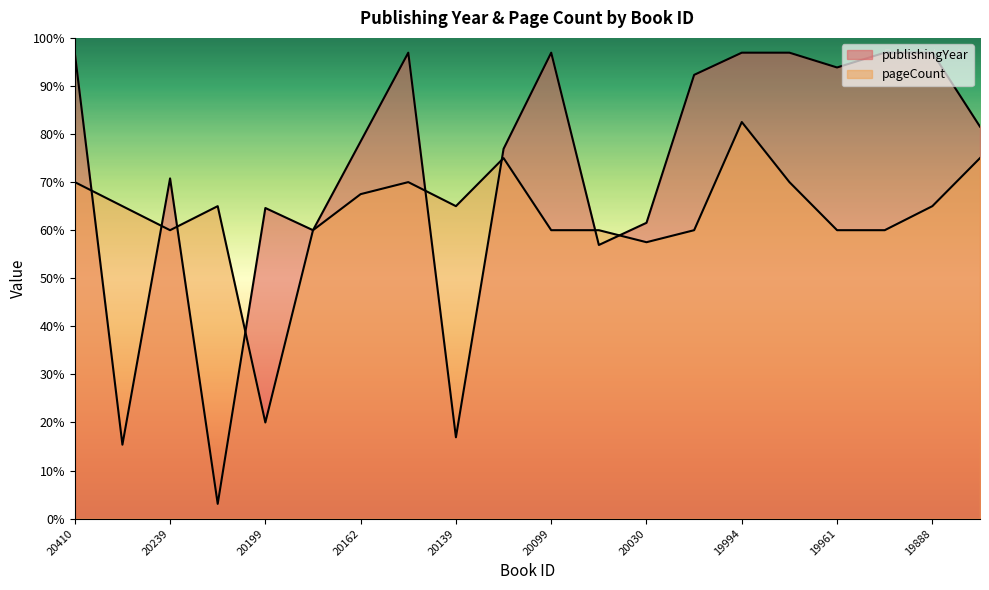

What is the average value of the publishingYear series?

72.5